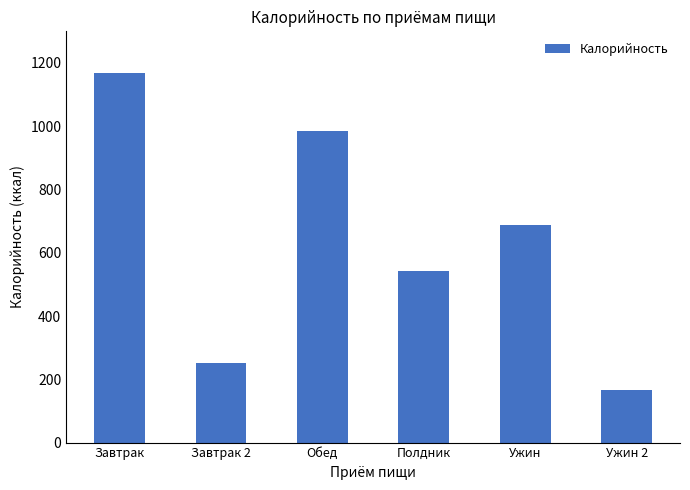

What is the difference between the values at Полдник and Ужин?

145